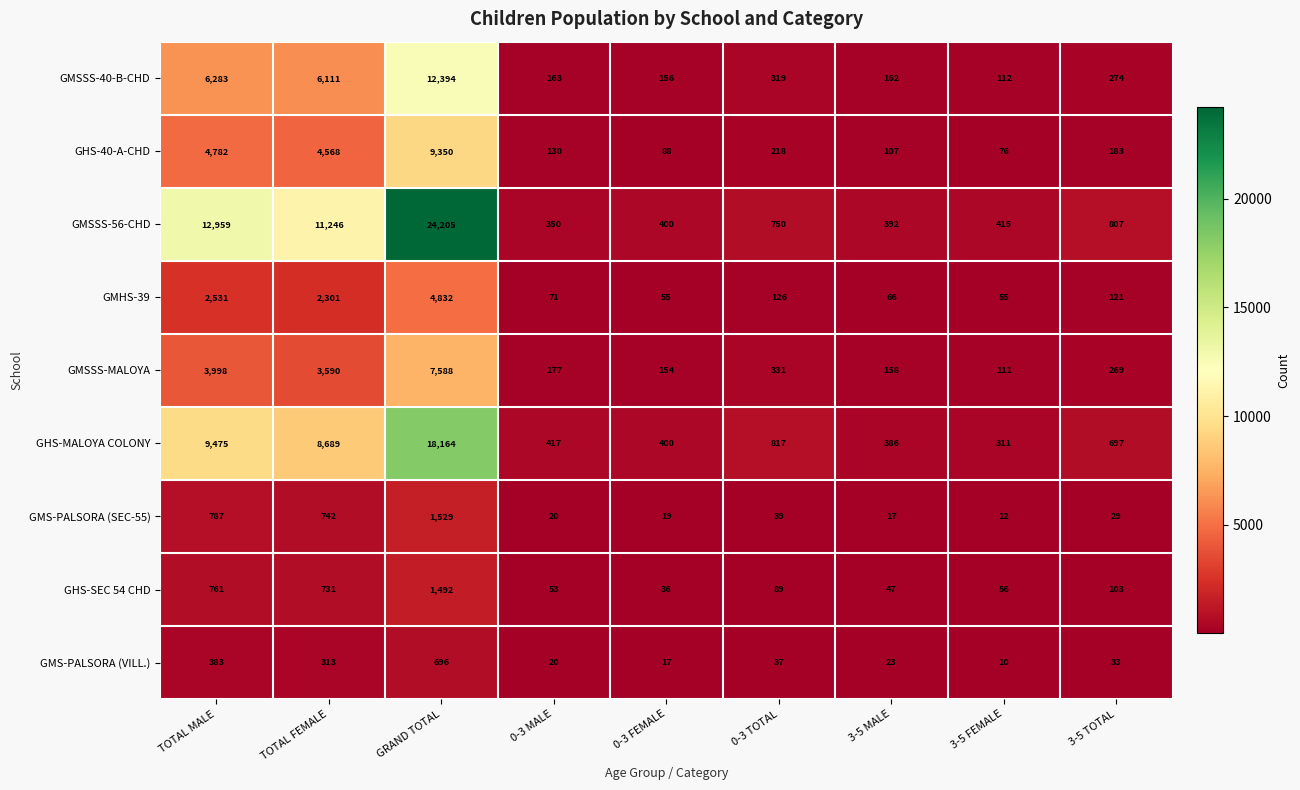

Which label corresponds to the largest value in the chart?

GRAND TOTAL